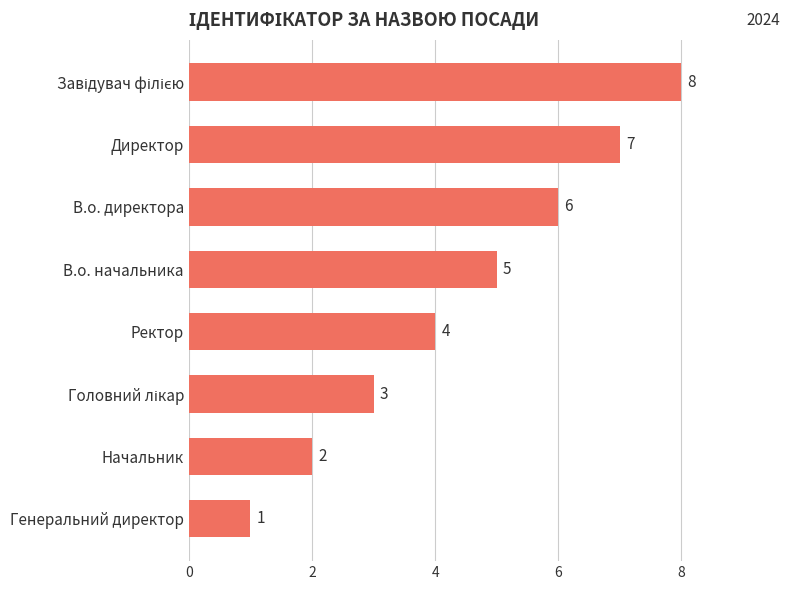

How many categories are shown in the chart?

8